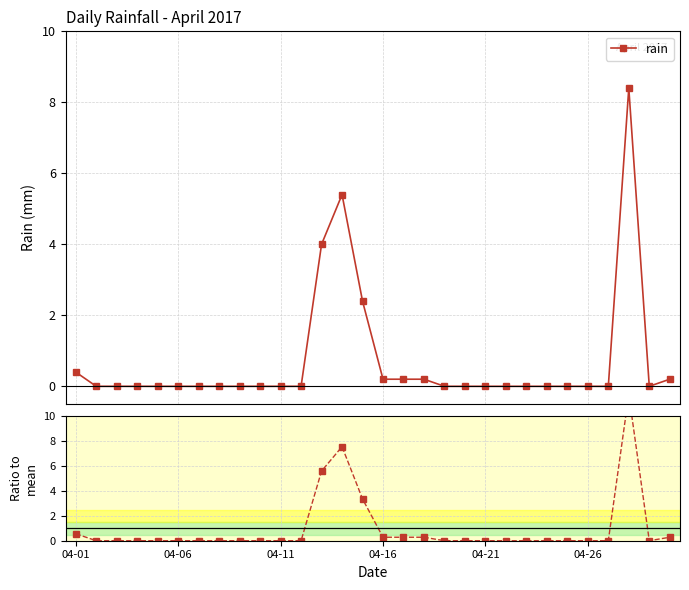

Rank the series at 24 from lowest to highest value.

rain, ratio to mean